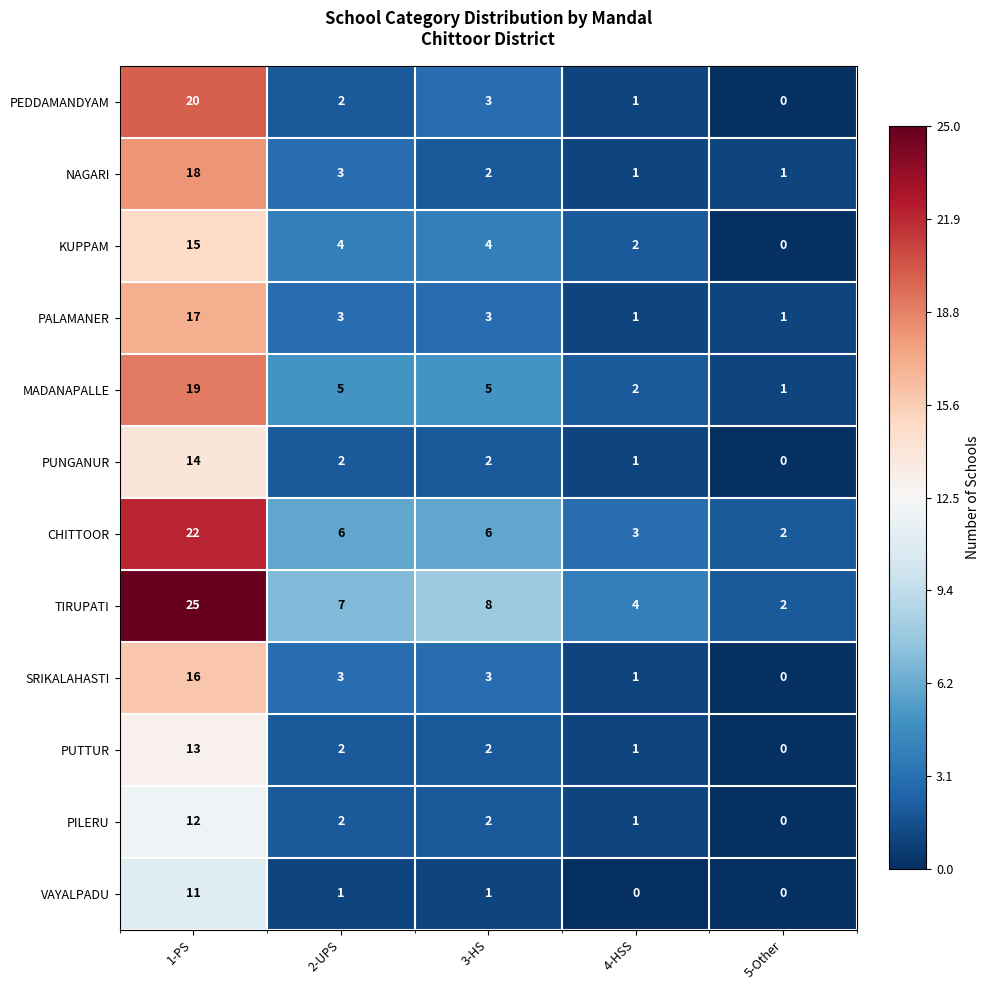

True or false: CHITTOOR has a value of 2 at 2-UPS.

False